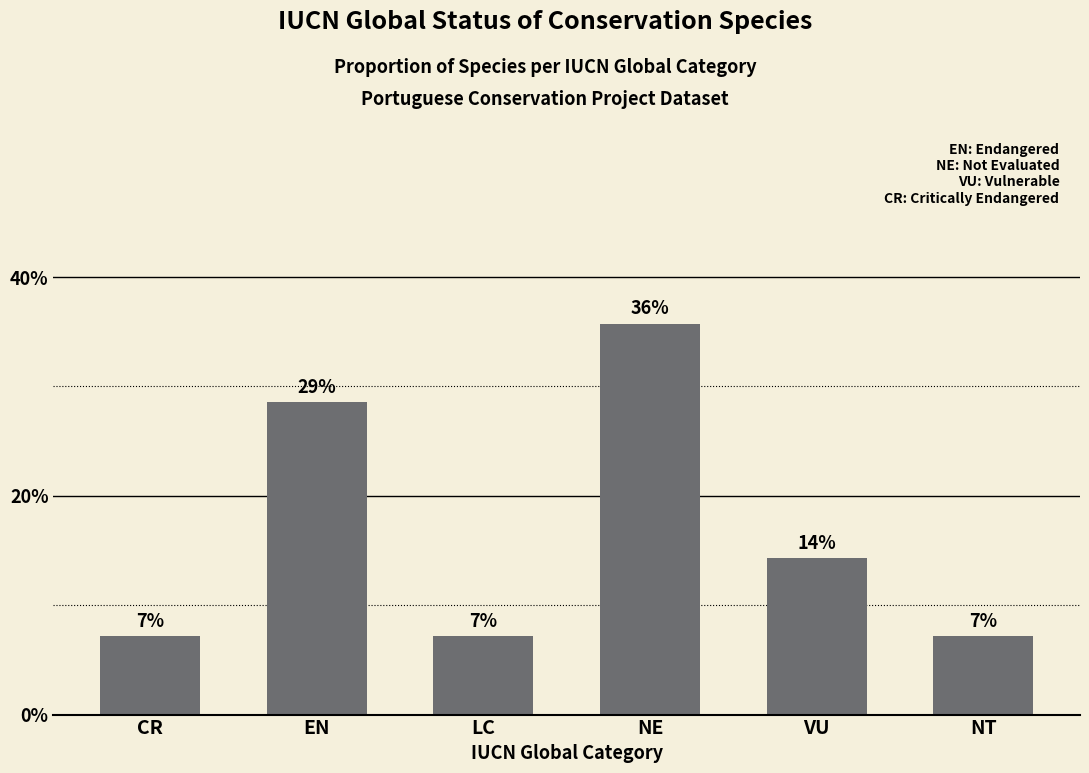

At which label does the data first exceed 14?

EN